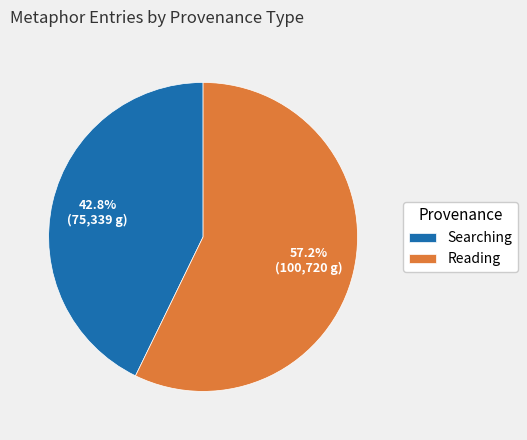

How many slices are in this pie chart?

2